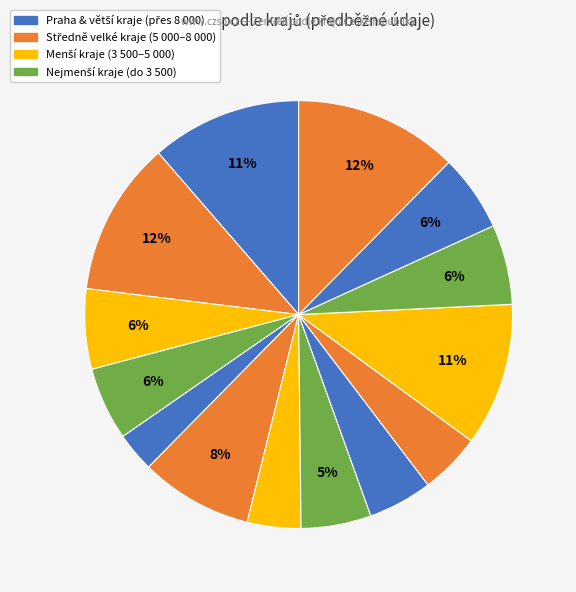

Count the number of slices in the pie.

14